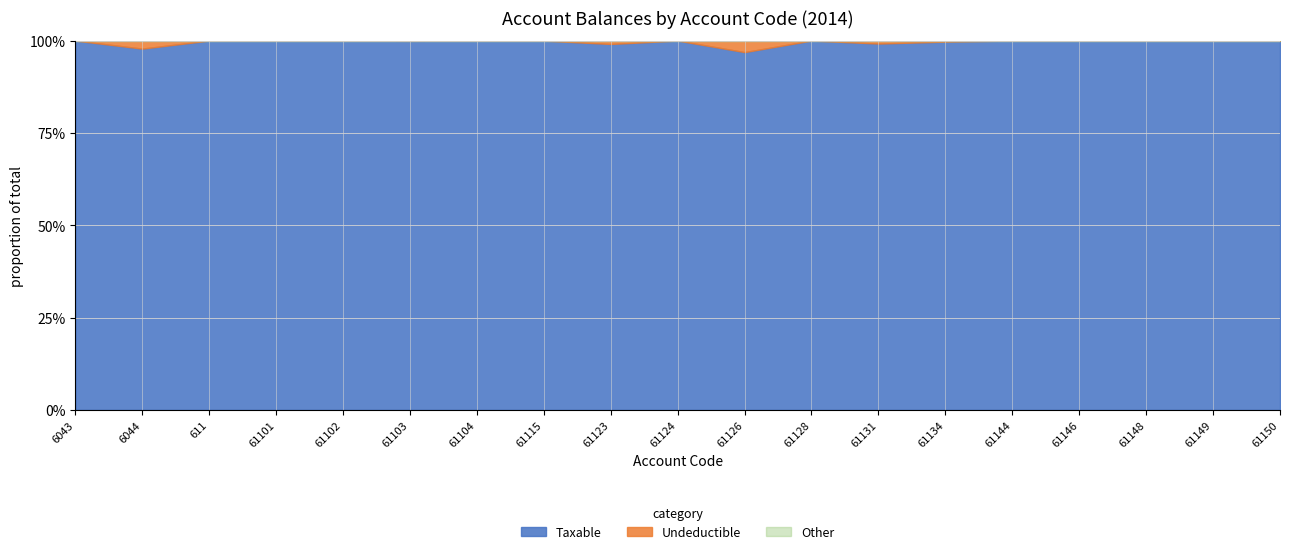

What is the label of the 1st point from the left?

6043